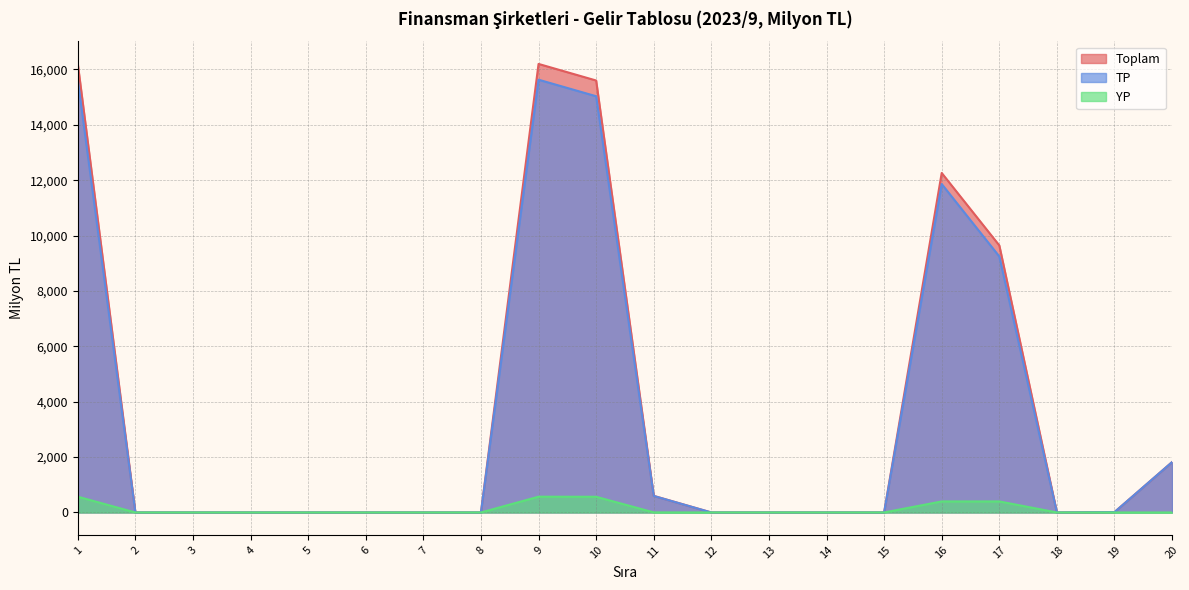

True or false: YP has more than 2 interior local peaks.

False